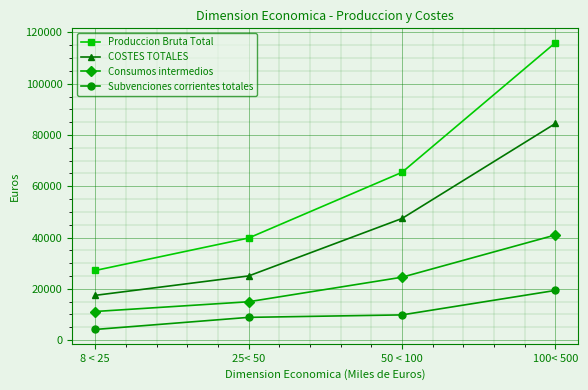

Does the chart have visible grid lines?

Yes